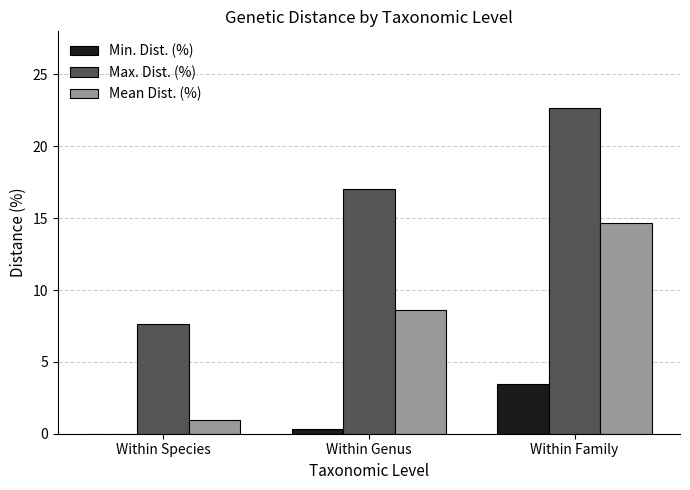

Between Within Genus and Within Family, which series saw the biggest shift?

Mean Dist. (%)